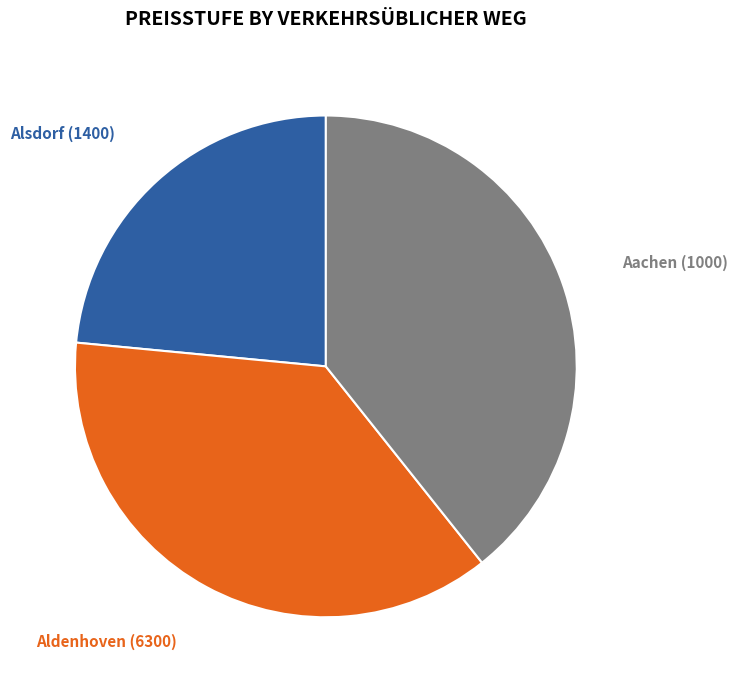

What is the largest slice in the pie chart?

Aachen (1000)